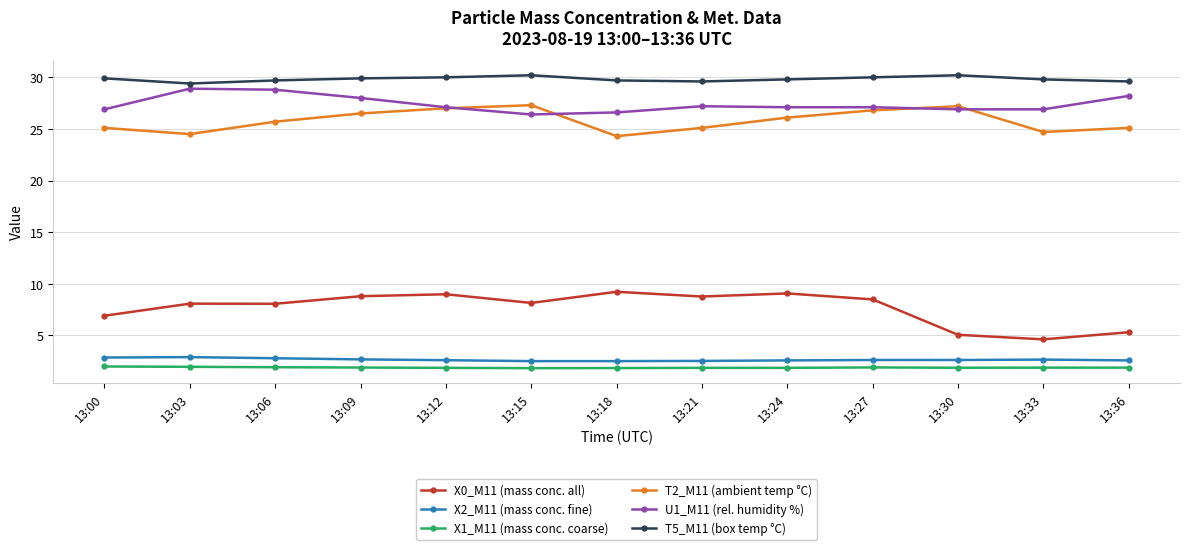

What is the average value of the X1_M11 (mass conc. coarse) series?

1.9